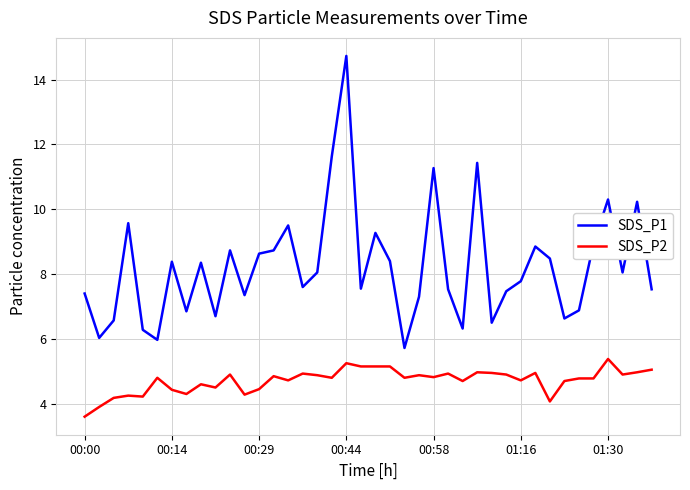

What is the difference between the maximum and minimum values in the SDS_P2 series?

1.8